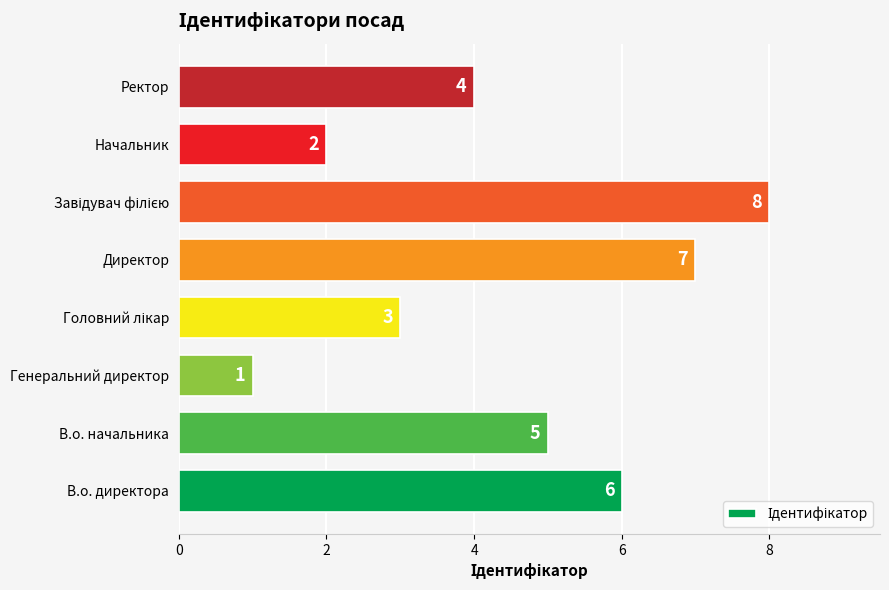

At which label is the value closest to 4?

Ректор